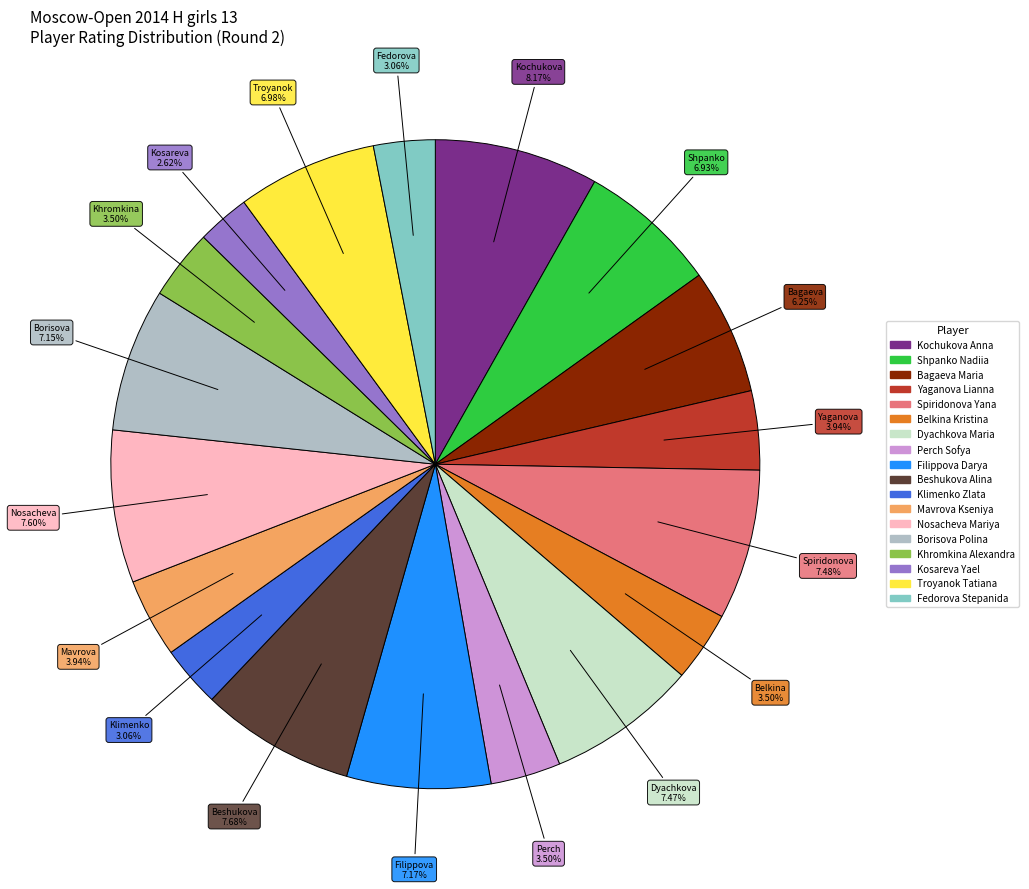

Is there any slice that represents more than half of the pie?

No